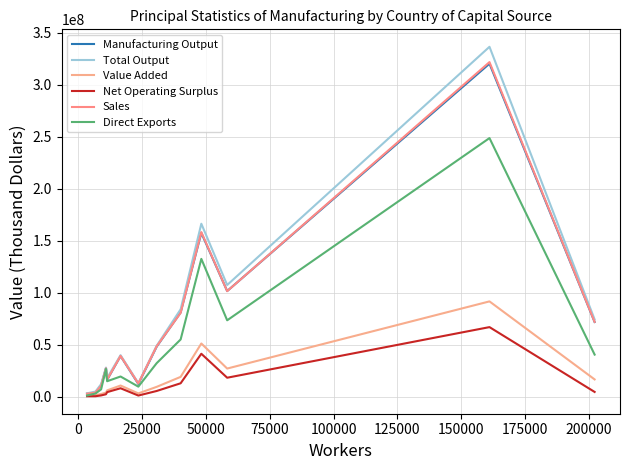

How many lines are shown in the chart?

6